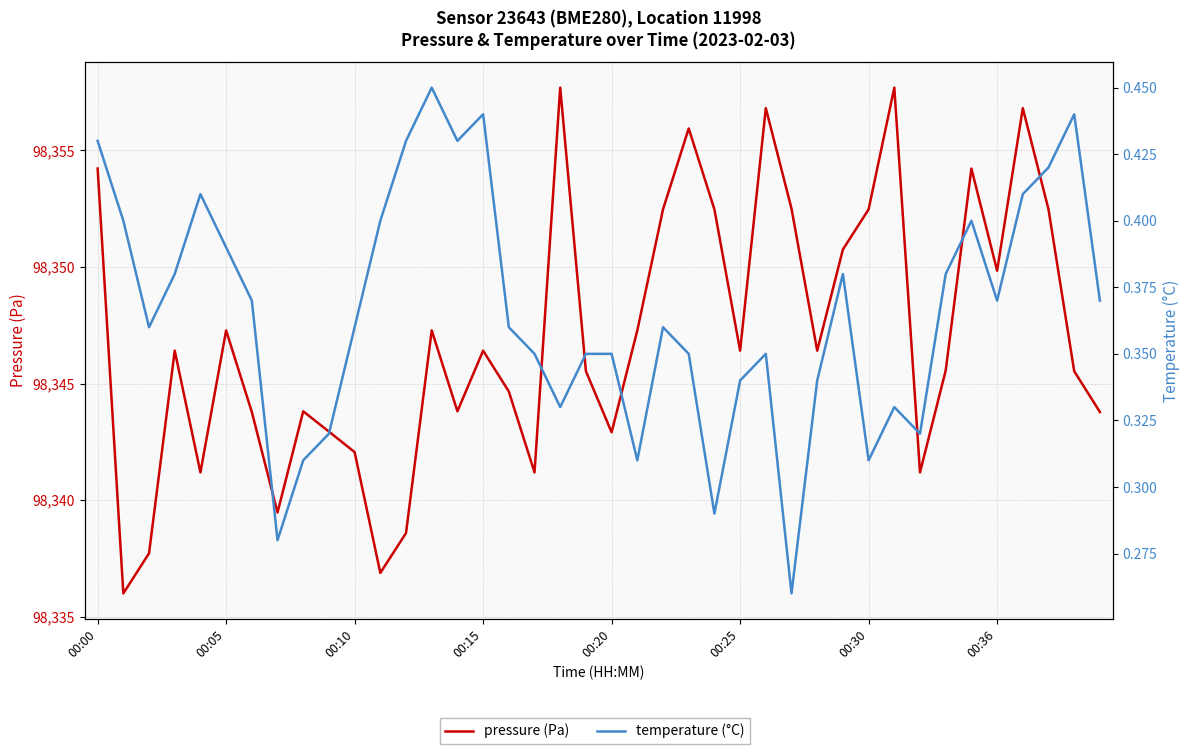

What position from the right is 36?

4